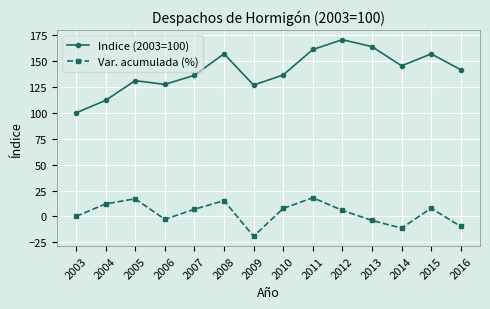

What is the difference between the highest and lowest values at 2005?

114.1